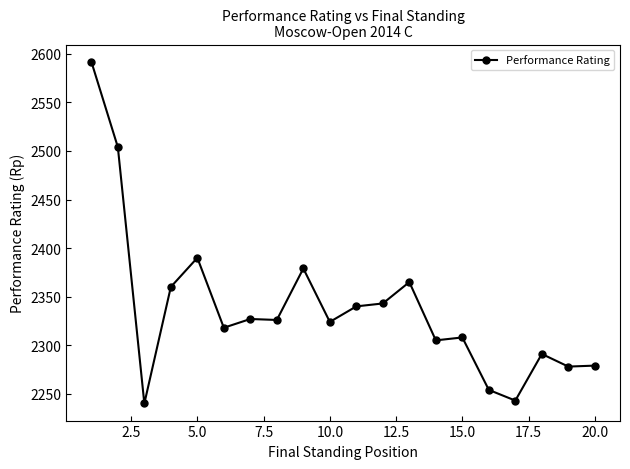

True or false: there are more than 1 points higher than both neighbors.

True